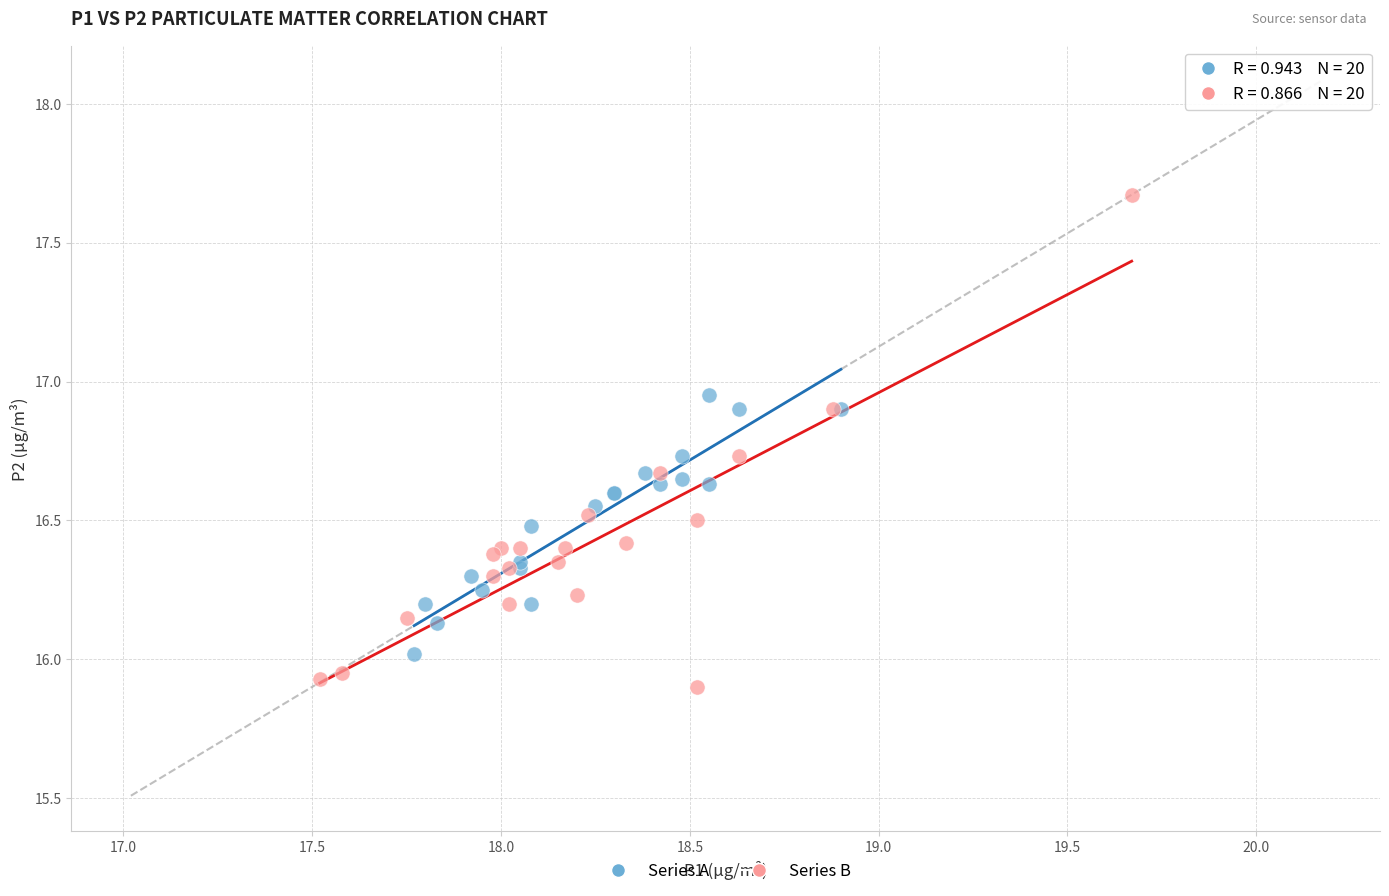

What are all the series names shown in the legend?

Series A, Series B